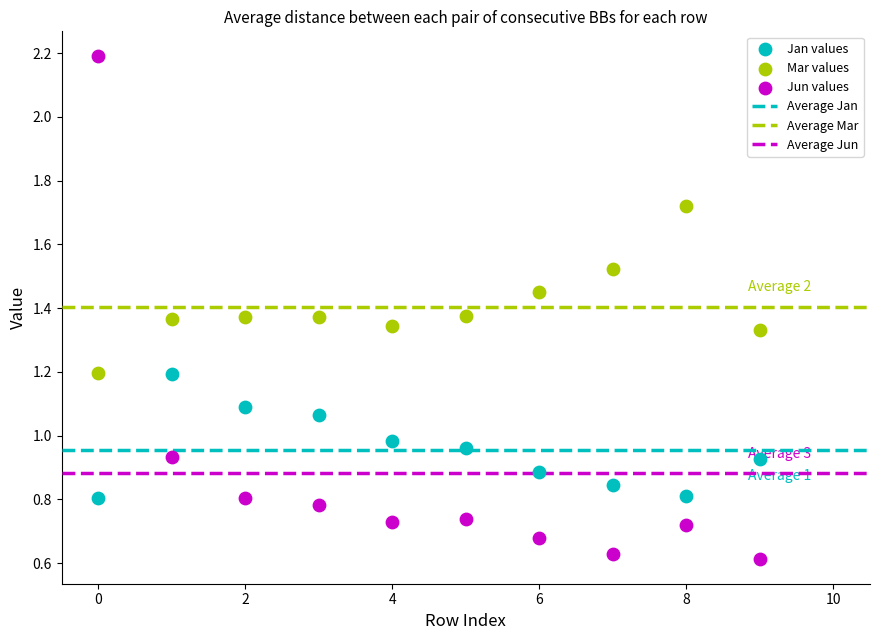

Which series contains the lowest Y value?

Jun values